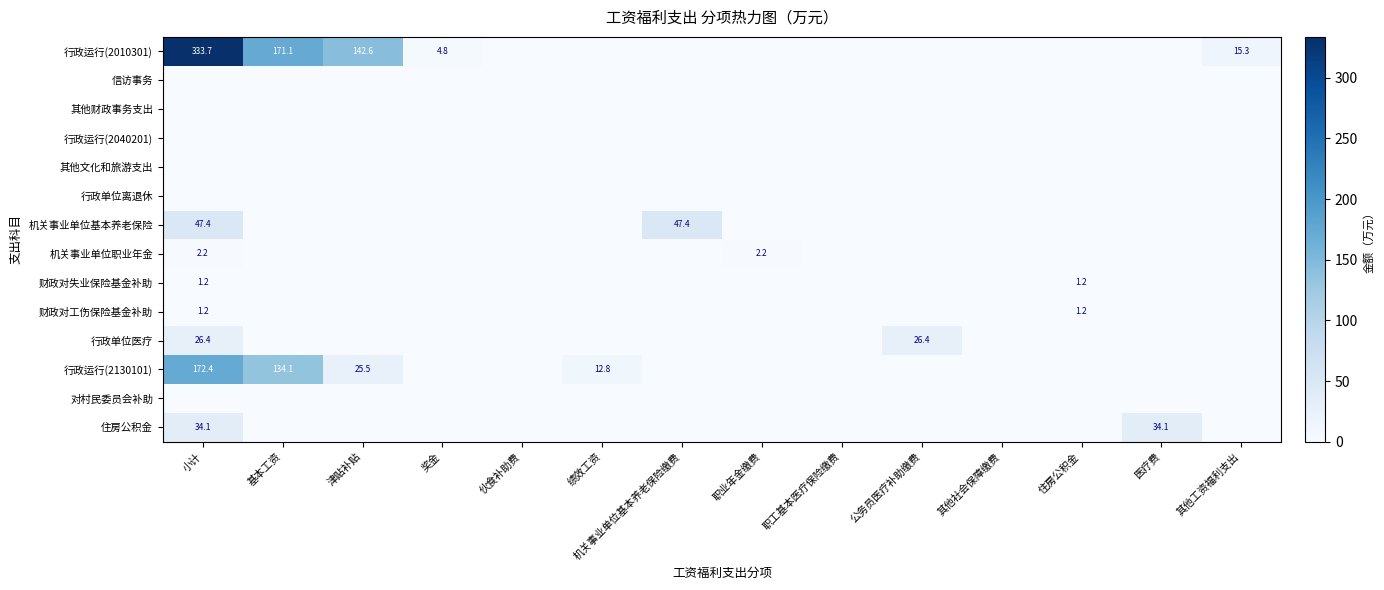

True or false: 机关事业单位职业年金 has a value of 2.2 at 职业年金缴费.

True